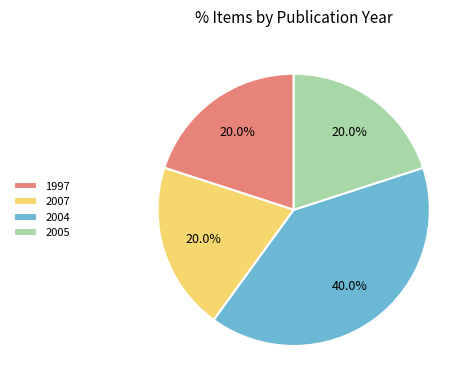

Is there a majority slice in this chart?

No